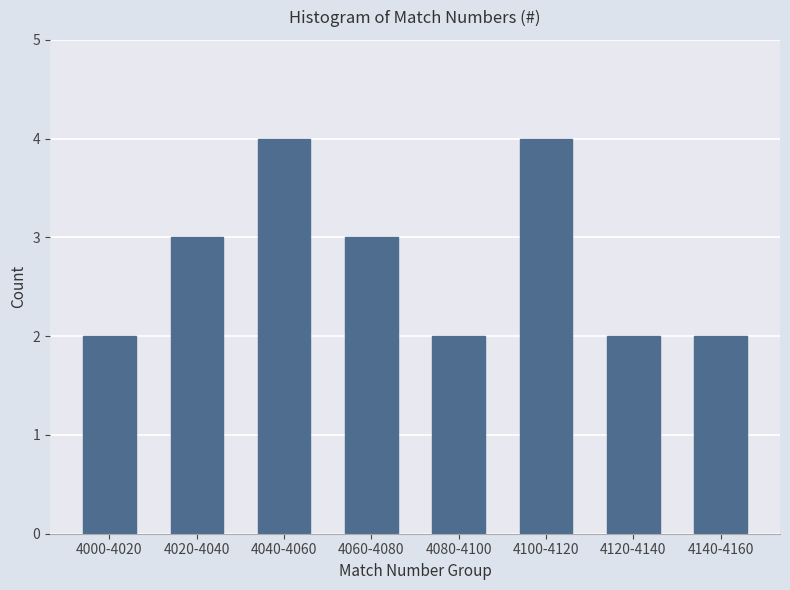

Reading right to left, transcribe all the data shown in this chart.

2	2	4	2	3	4	3	2